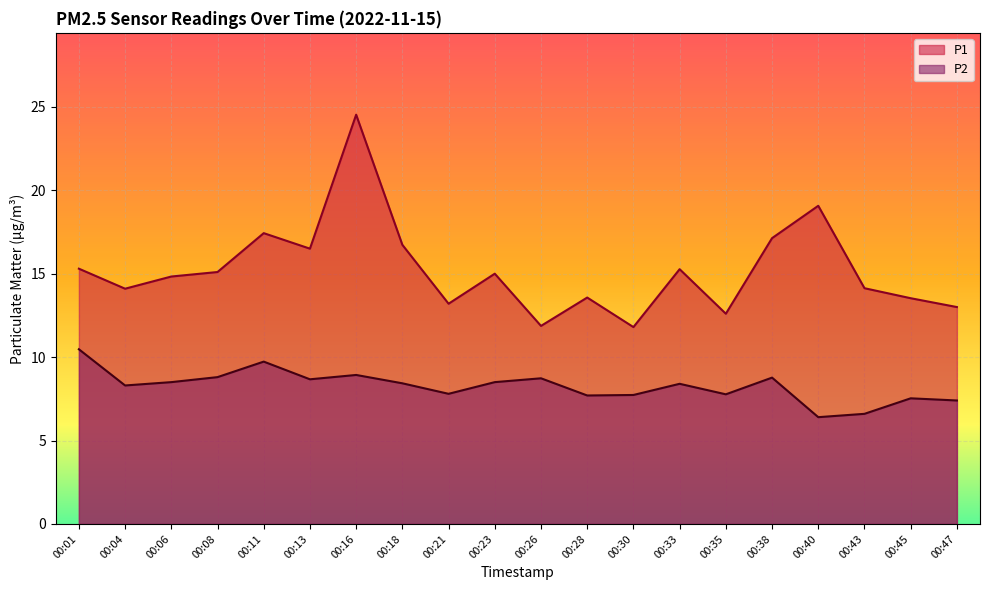

What is the maximum value for P1?

24.5